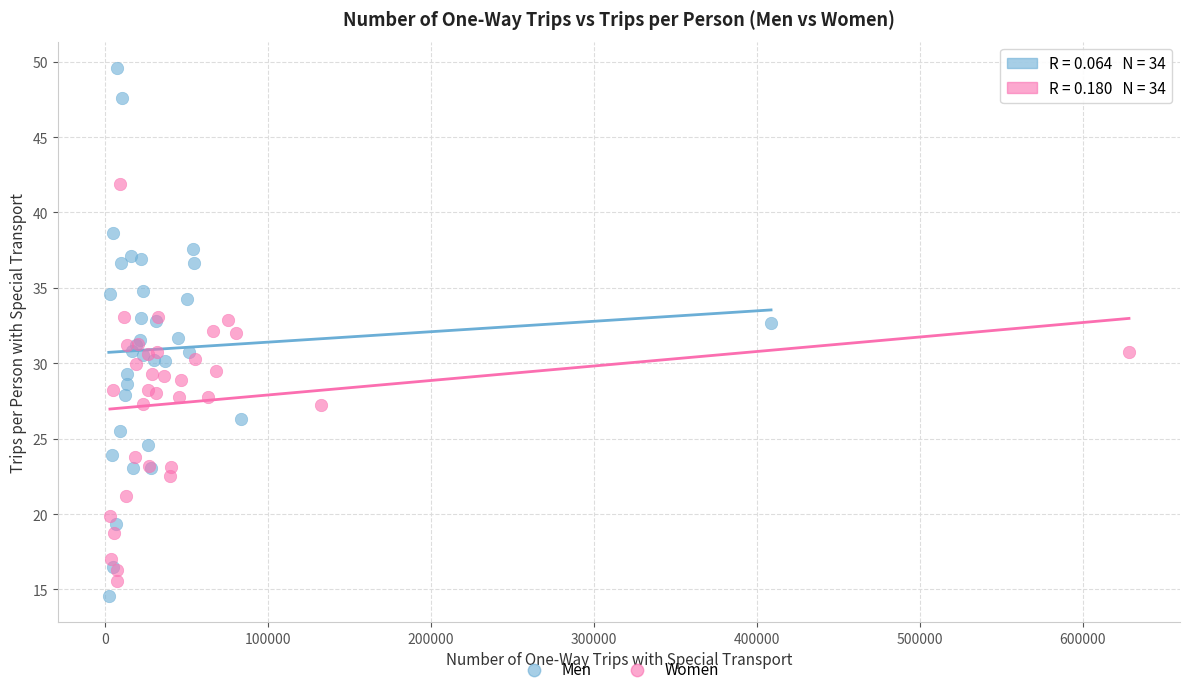

Which series has the widest spread of Y values?

Men